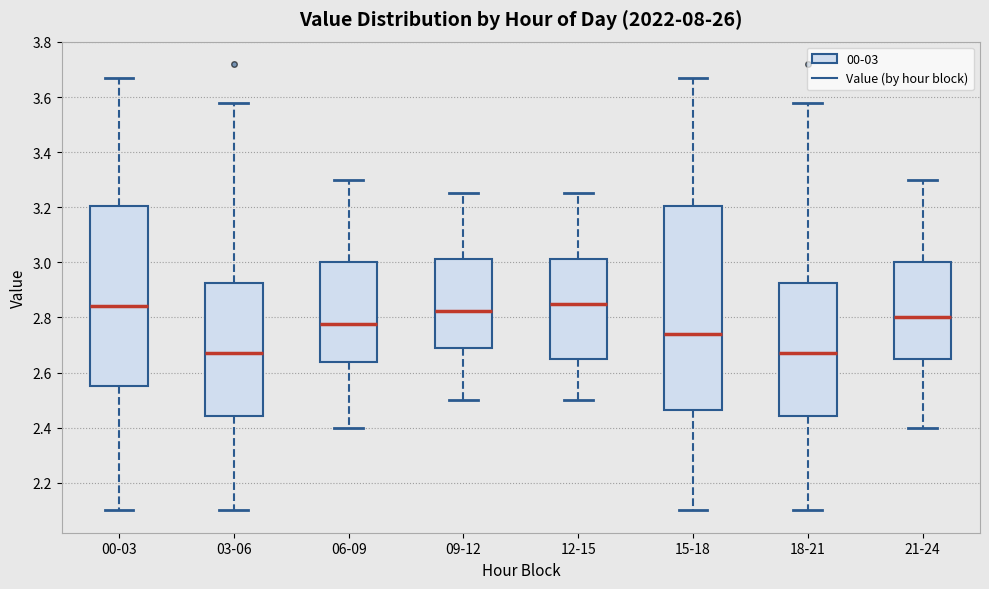

Reading left to right, transcribe this box plot: for each box, give where its median line is, the range the box spans, and where its two whiskers end, as read against the y-axis. The values are not printed on the chart, so give them approximately, as read against the axis.

00-03: median 2.84, box 2.56 to 3.20, whiskers 2.10 to 3.68
03-06: median 2.68, box 2.44 to 2.92, whiskers 2.10 to 3.58
06-09: median 2.78, box 2.64 to 3.00, whiskers 2.40 to 3.30
09-12: median 2.82, box 2.68 to 3.02, whiskers 2.50 to 3.26
12-15: median 2.86, box 2.66 to 3.02, whiskers 2.50 to 3.26
15-18: median 2.74, box 2.46 to 3.20, whiskers 2.10 to 3.68
18-21: median 2.68, box 2.44 to 2.92, whiskers 2.10 to 3.58
21-24: median 2.80, box 2.66 to 3.00, whiskers 2.40 to 3.30